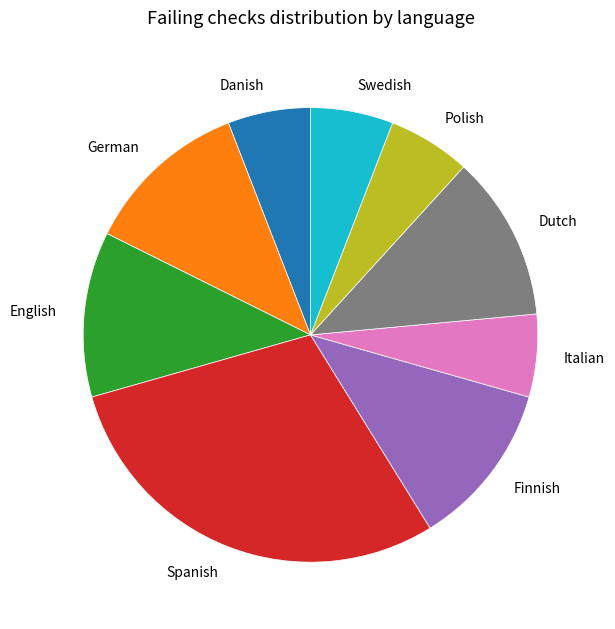

True or false: Italian accounts for 6% of the total.

True